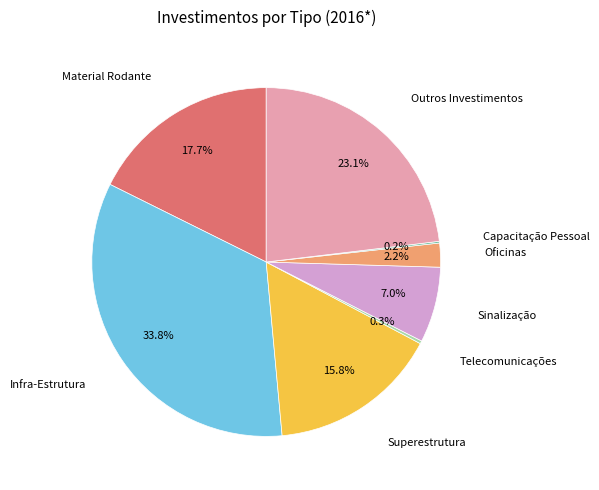

Is there a majority slice in this chart?

No